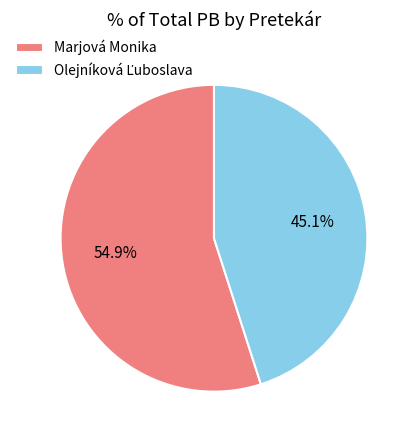

What is the largest slice in the pie chart?

Marjová Monika